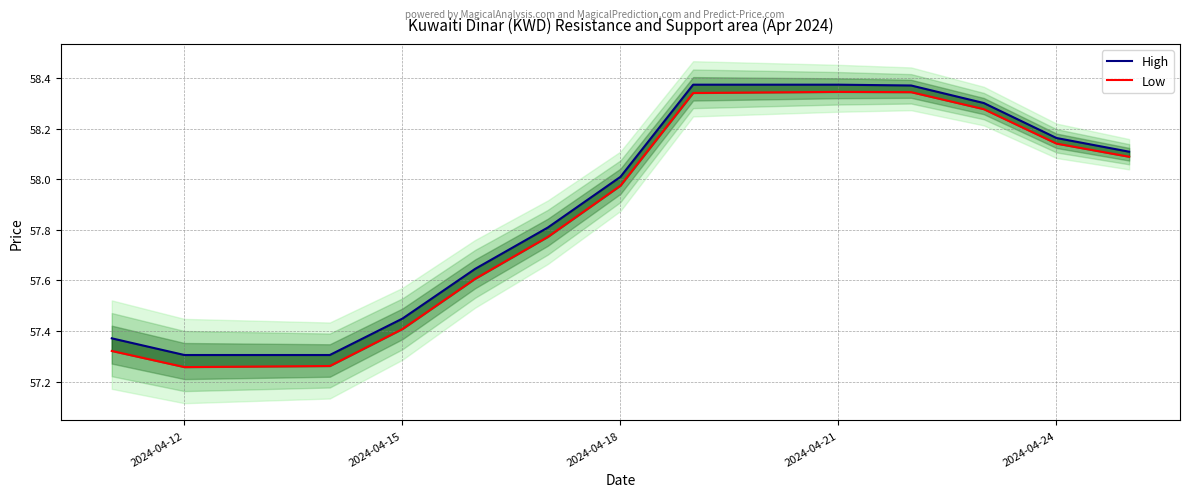

How many values in the High series exceed 58?

8